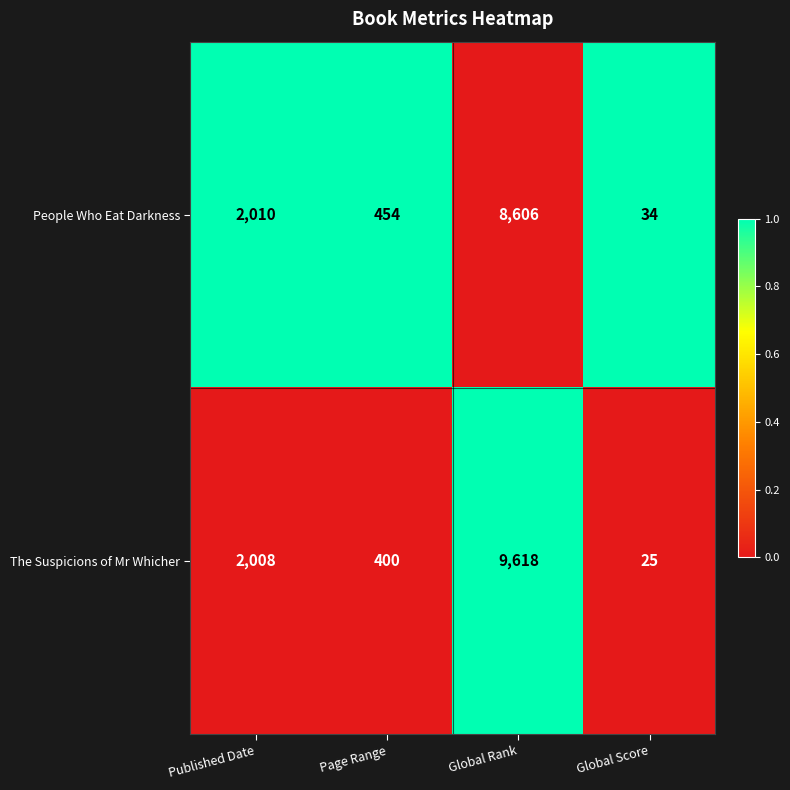

Rank the series by their average value, from lowest to highest.

People Who Eat Darkness, The Suspicions of Mr Whicher